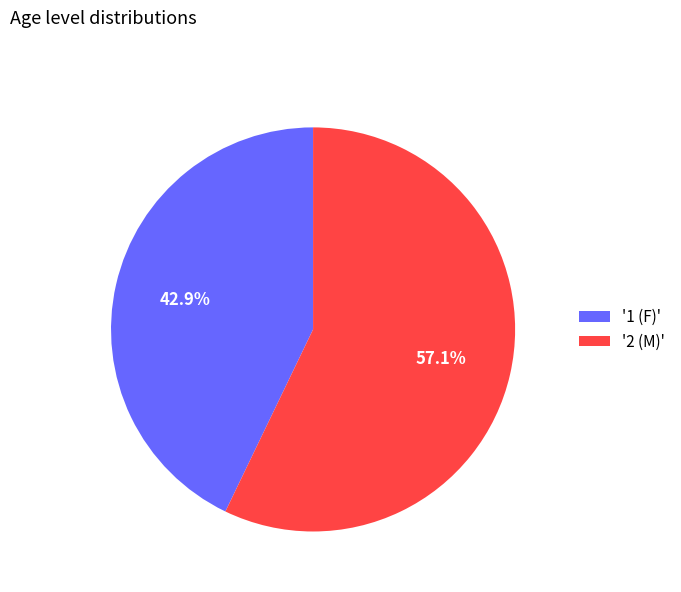

Does '2 (M)' account for over 50% of the chart?

Yes